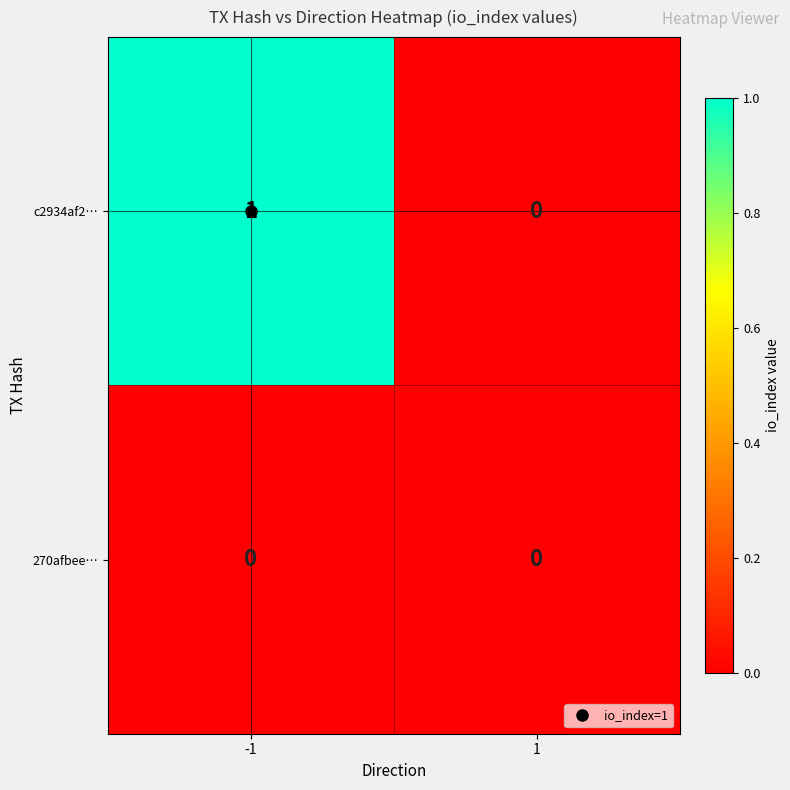

Which series has the largest total across all categories?

c2934af2…